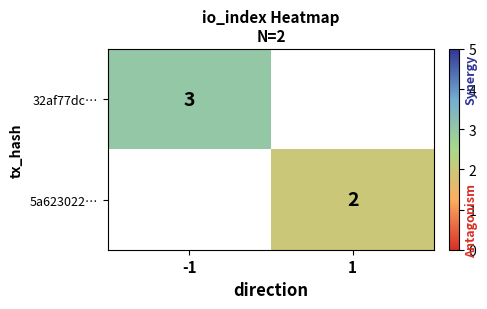

Is it true that 5a623022… equals 2 at 1?

True